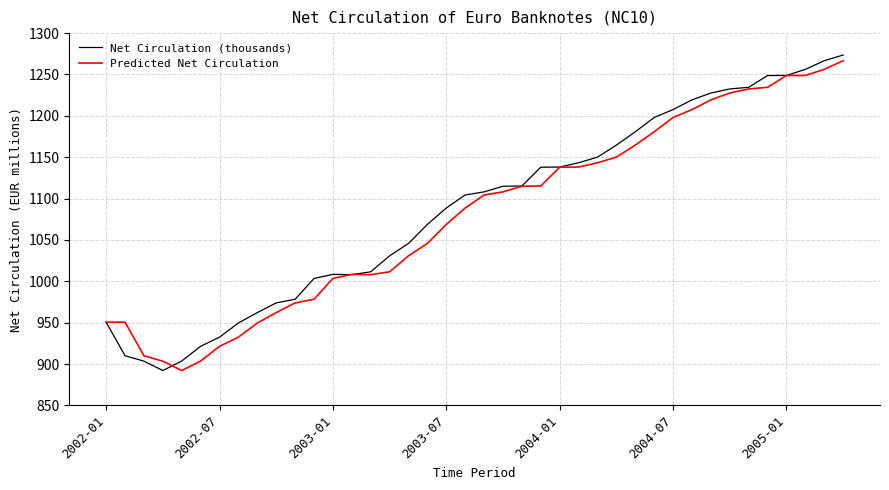

Does the chart have visible grid lines?

Yes